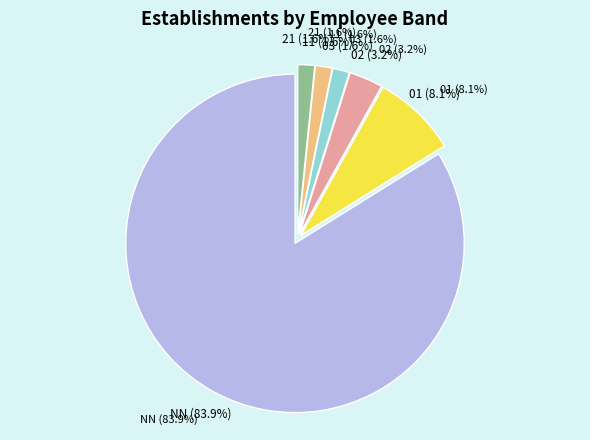

The 01 slice represents 8% of the pie. True or false?

True